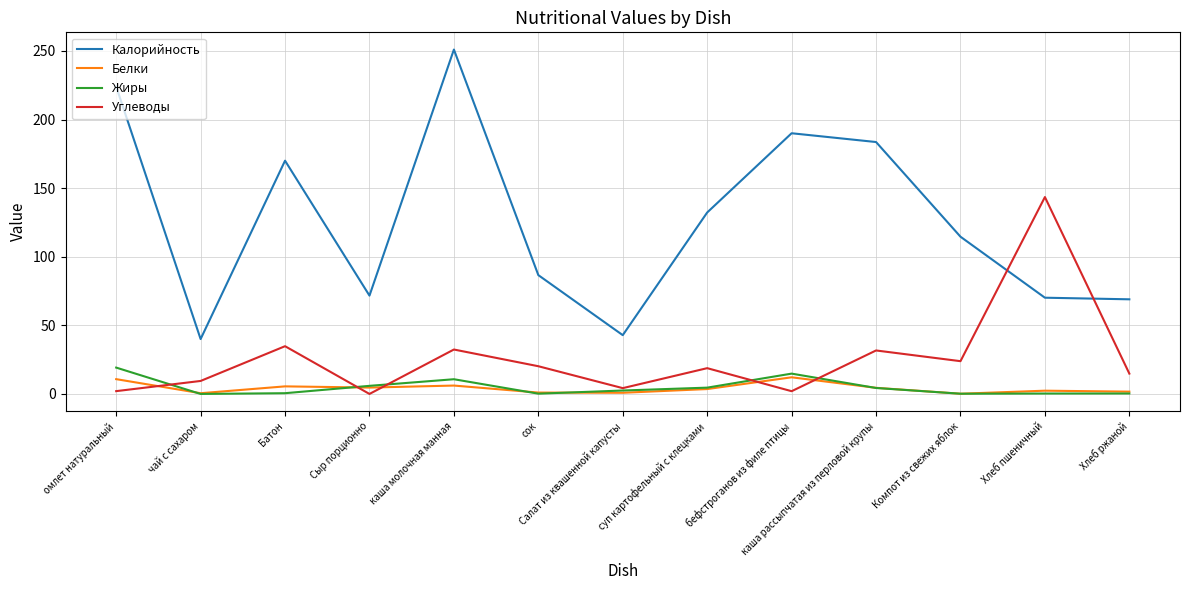

The Калорийность series shows 70.4 at чай с сахаром. True or false?

False